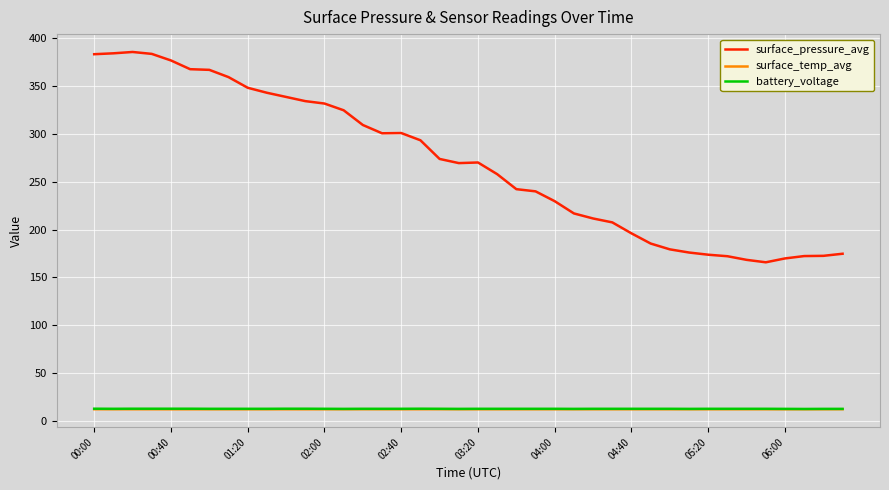

What is the minimum value shown in the chart?

12.5